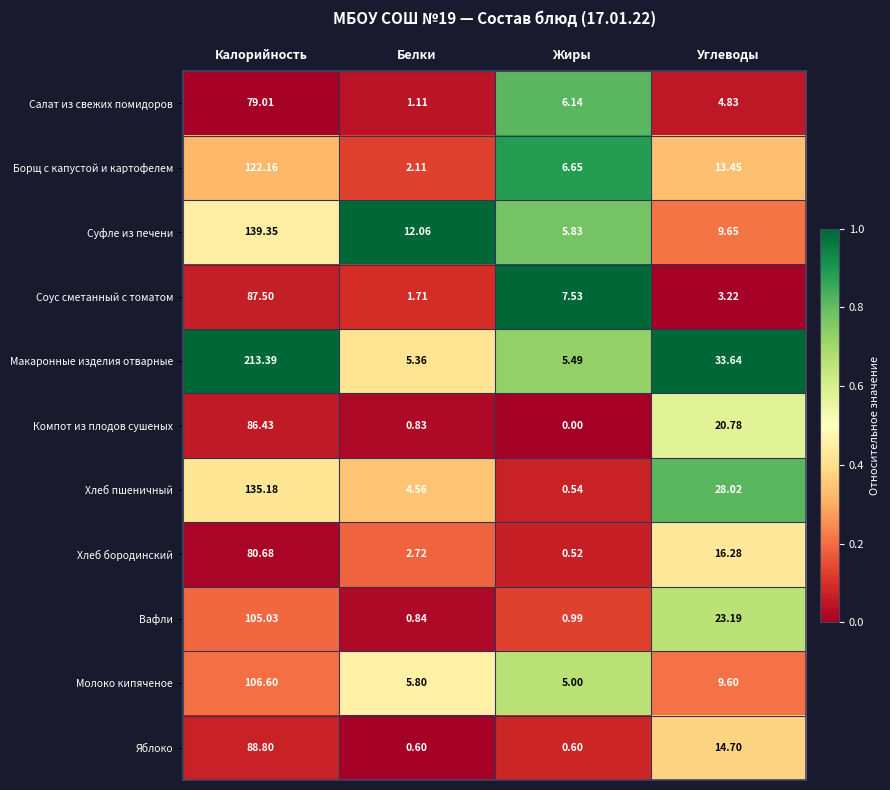

Count the number of categories in the chart.

4